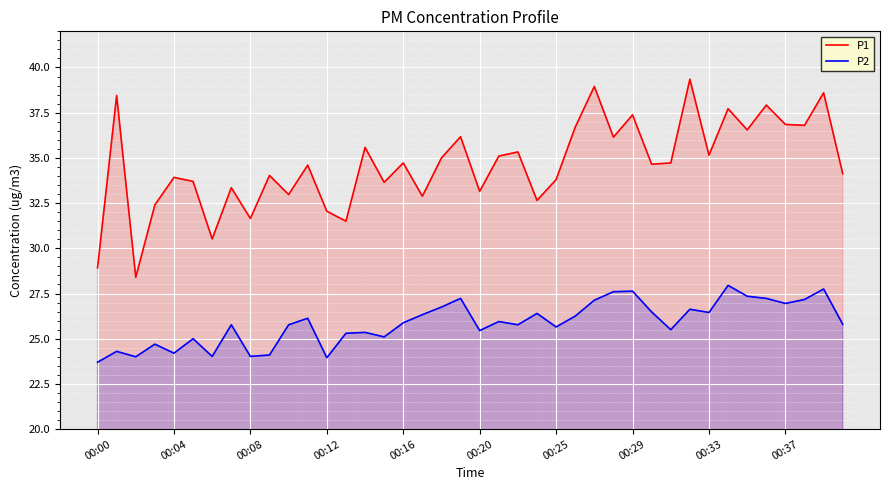

True or false: P2 and P1 cross at least once.

False